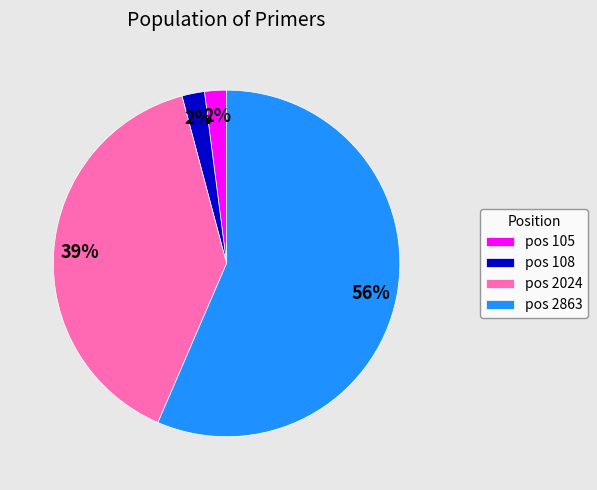

To the nearest percent, what is the average slice percentage?

25%